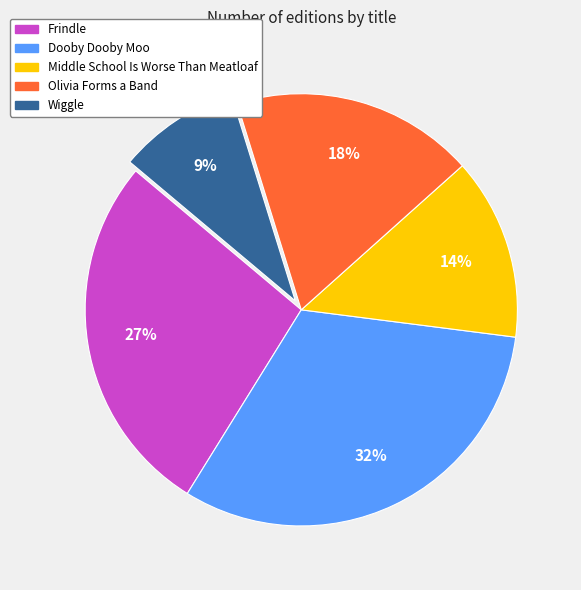

Rank the categories by value from highest to lowest.

Dooby Dooby Moo, Frindle, Olivia Forms a Band, Middle School Is Worse Than Meatloaf, Wiggle